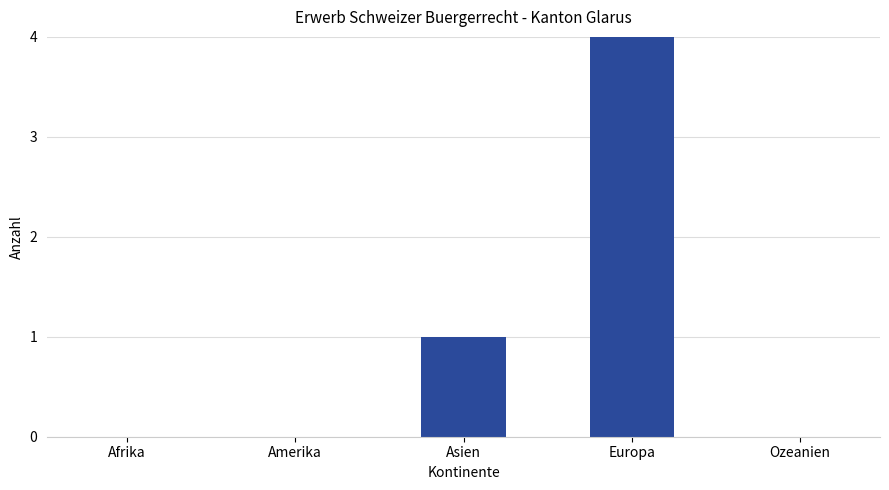

True or false: the data shows 3 at Europa.

False